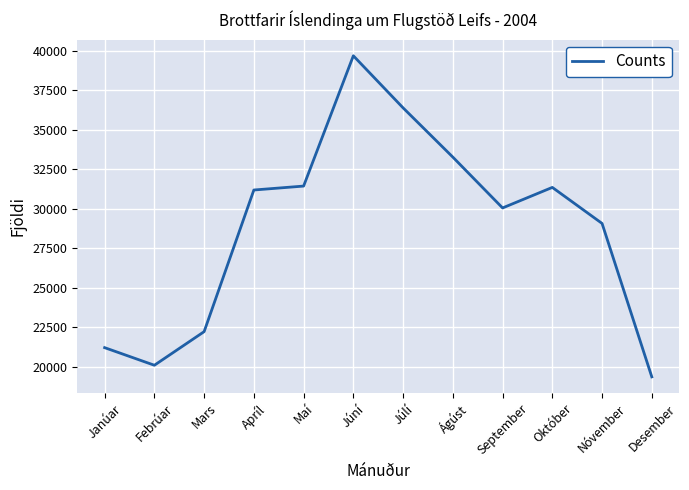

The chart shows a value of 31356 at Október. True or false?

True